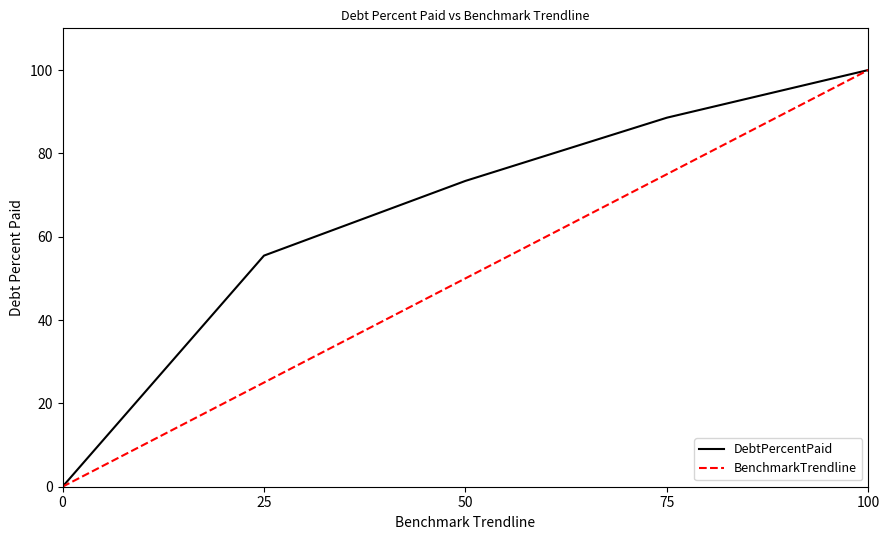

Reading right to left, transcribe all the data shown in this chart.

DebtPercentPaid: 100.0	88.6	73.4	55.5	0.0
BenchmarkTrendline: 100.0	75.0	50.0	25.0	0.0